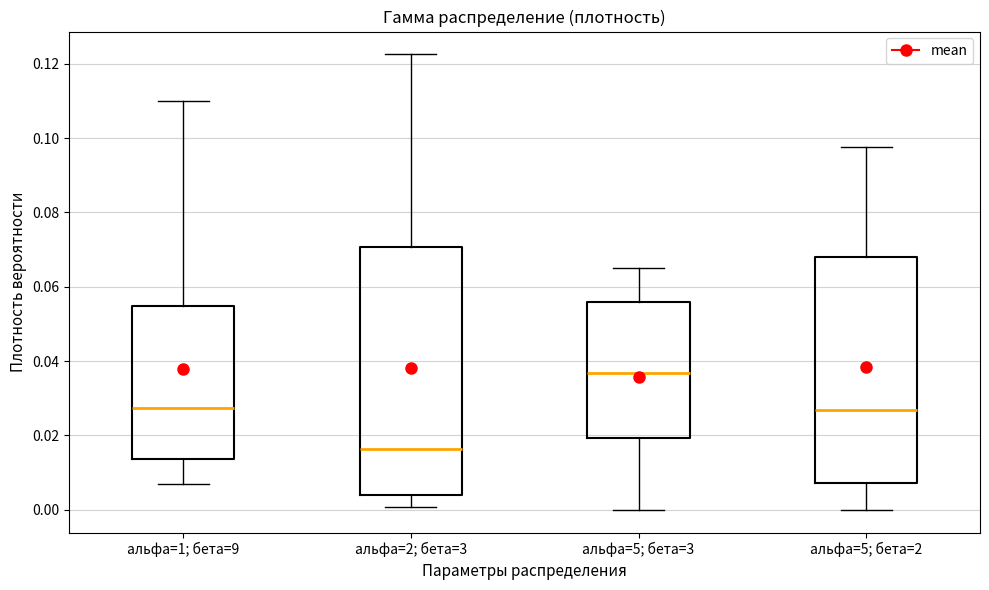

Which box is the tallest, from its lower edge to its upper edge?

альфа=2; бета=3